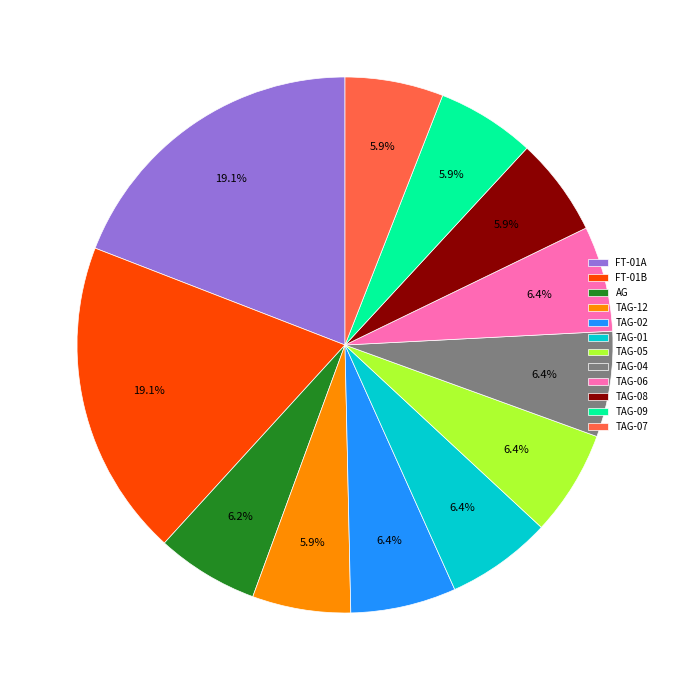

Is there a majority slice in this chart?

No